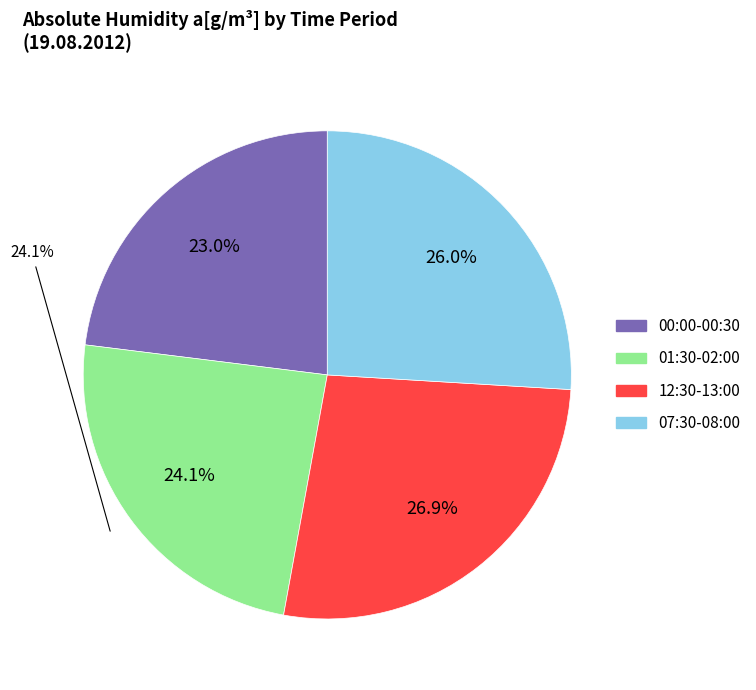

Between 00:00-00:30 and 01:30-02:00, which is larger?

01:30-02:00